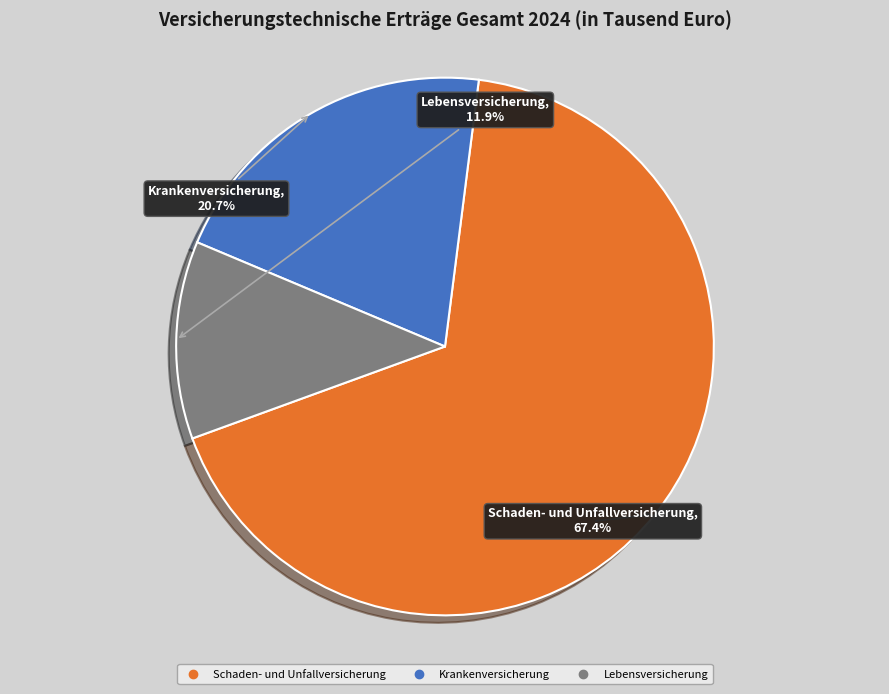

What percentage do Lebensversicherung and Krankenversicherung together represent?

32.6%